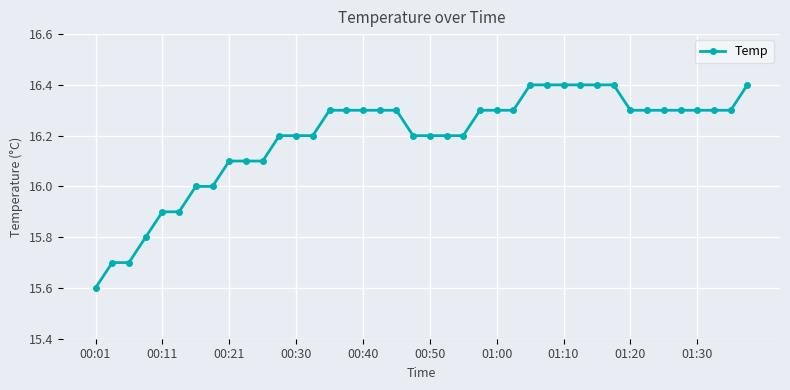

What is the value of the 34th point from the left?

16.3